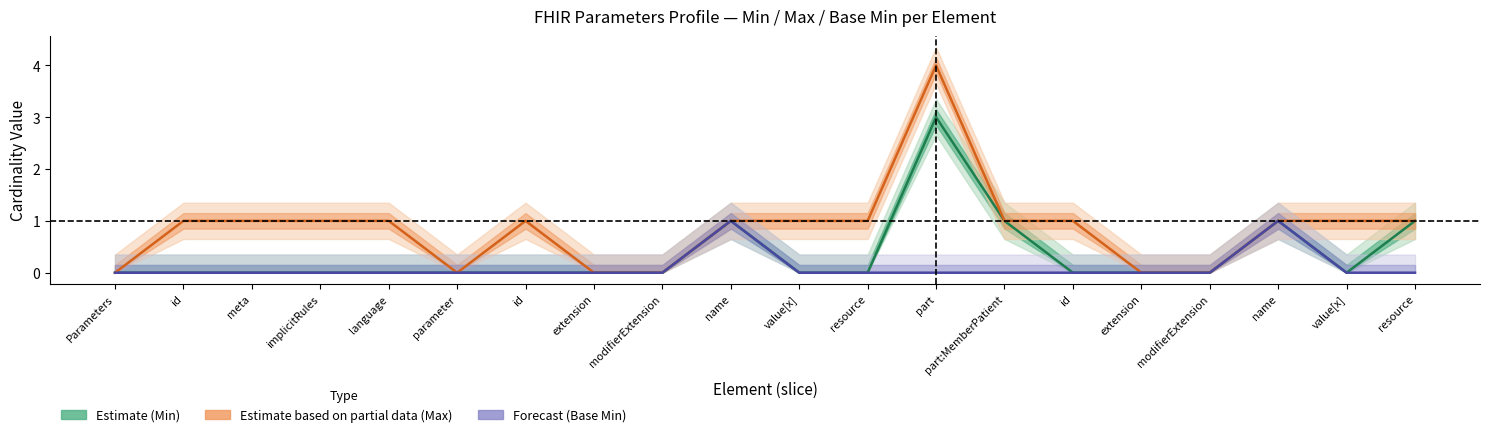

How many values in the Forecast (Base Min) series exceed 0?

2